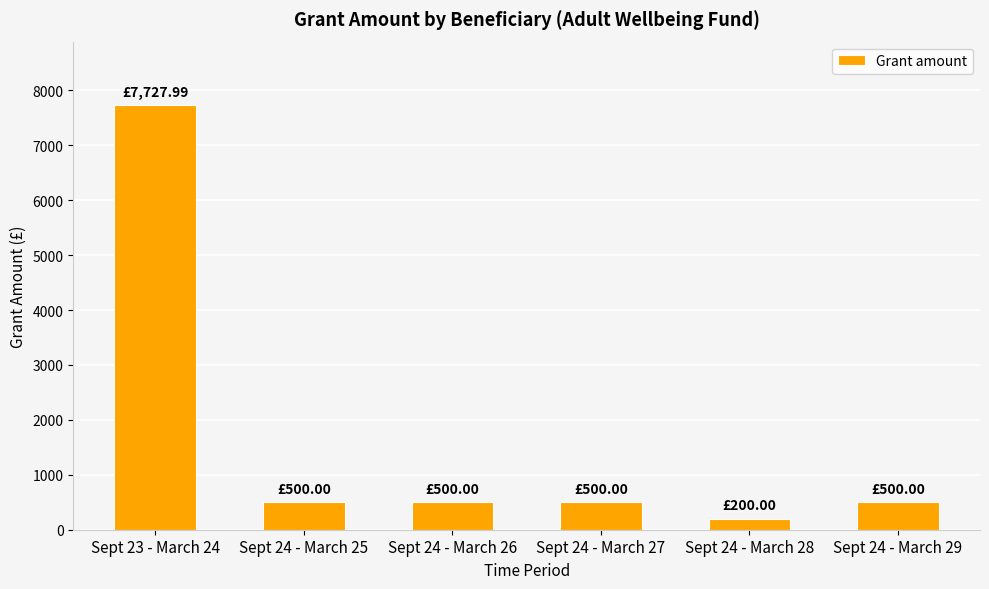

Which has a higher value, Sept 23 - March 24 or Sept 24 - March 28?

Sept 23 - March 24